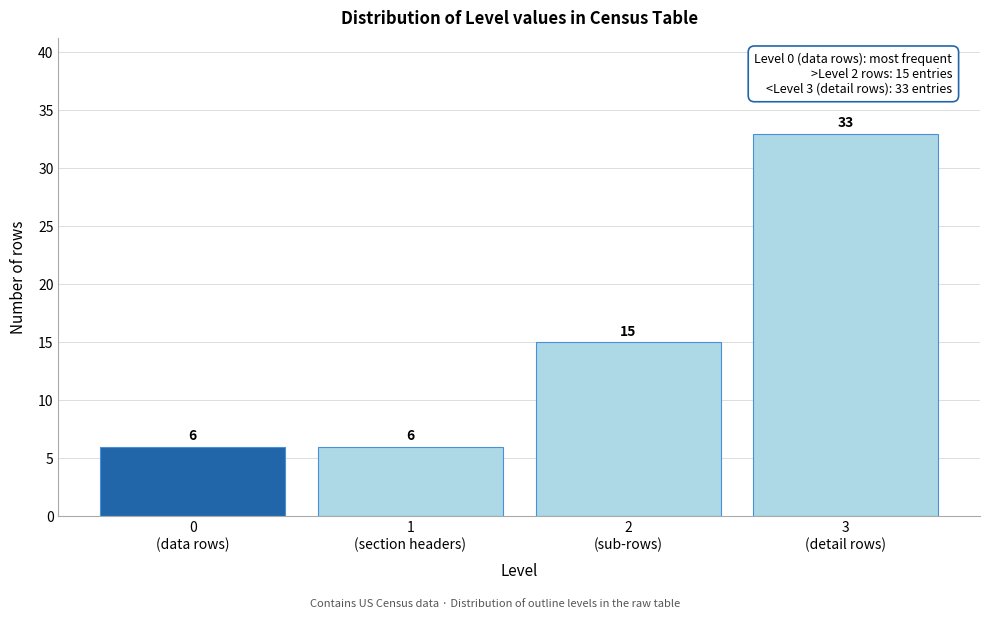

Reading left to right, list all the values displayed in this chart.

6	6	15	33